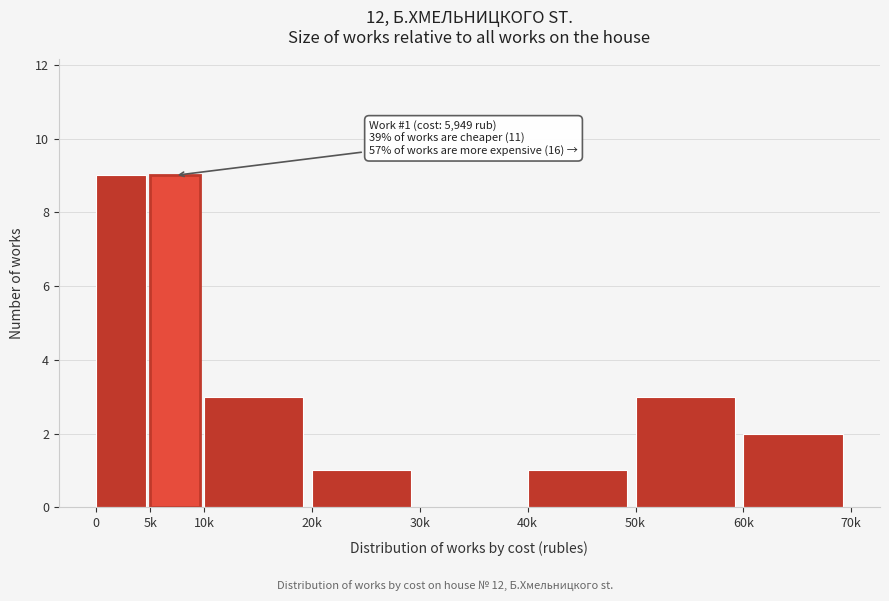

Reading left to right, list all the values displayed in this chart.

0=9	5k=9	10k=3	20k=1	30k=0	40k=1	50k=3	60k=2